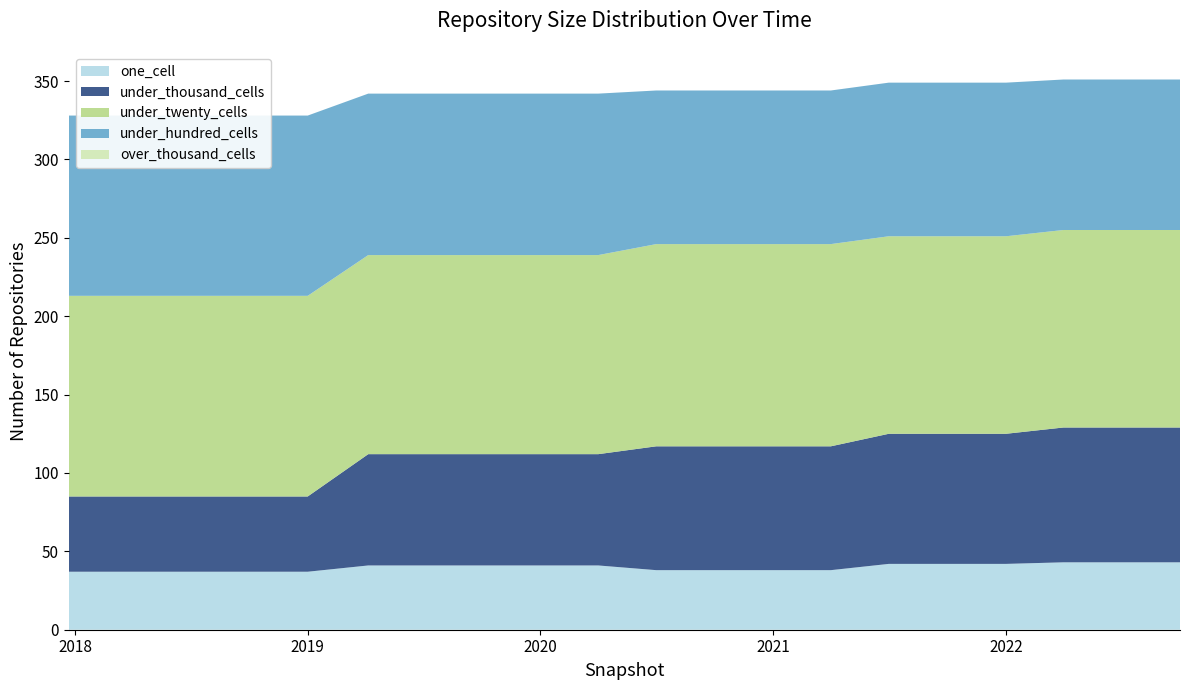

Reading left to right, transcribe all the data shown in this chart.

one_cell: 2017-12-22=37	2018-04-09=37	2018-07-11=37	2018-09-28=37	2019-01-01=37	2019-04-06=41	2019-07-01=41	2019-10-09=41	2020-01-01=41	2020-04-01=41	2020-07-01=38	2020-10-01=38	2021-01-01=38	2021-04-01=38	2021-07-01=42	2021-10-01=42	2022-01-01=42	2022-04-01=43	2022-07-01=43	2022-10-01=43
under_twenty_cells: 2017-12-22=128	2018-04-09=128	2018-07-11=128	2018-09-28=128	2019-01-01=128	2019-04-06=127	2019-07-01=127	2019-10-09=127	2020-01-01=127	2020-04-01=127	2020-07-01=129	2020-10-01=129	2021-01-01=129	2021-04-01=129	2021-07-01=126	2021-10-01=126	2022-01-01=126	2022-04-01=126	2022-07-01=126	2022-10-01=126
under_hundred_cells: 2017-12-22=115	2018-04-09=115	2018-07-11=115	2018-09-28=115	2019-01-01=115	2019-04-06=103	2019-07-01=103	2019-10-09=103	2020-01-01=103	2020-04-01=103	2020-07-01=98	2020-10-01=98	2021-01-01=98	2021-04-01=98	2021-07-01=98	2021-10-01=98	2022-01-01=98	2022-04-01=96	2022-07-01=96	2022-10-01=96
under_thousand_cells: 2017-12-22=48	2018-04-09=48	2018-07-11=48	2018-09-28=48	2019-01-01=48	2019-04-06=71	2019-07-01=71	2019-10-09=71	2020-01-01=71	2020-04-01=71	2020-07-01=79	2020-10-01=79	2021-01-01=79	2021-04-01=79	2021-07-01=83	2021-10-01=83	2022-01-01=83	2022-04-01=86	2022-07-01=86	2022-10-01=86
over_thousand_cells: 2017-12-22=0	2018-04-09=0	2018-07-11=0	2018-09-28=0	2019-01-01=0	2019-04-06=0	2019-07-01=0	2019-10-09=0	2020-01-01=0	2020-04-01=0	2020-07-01=0	2020-10-01=0	2021-01-01=0	2021-04-01=0	2021-07-01=0	2021-10-01=0	2022-01-01=0	2022-04-01=0	2022-07-01=0	2022-10-01=0